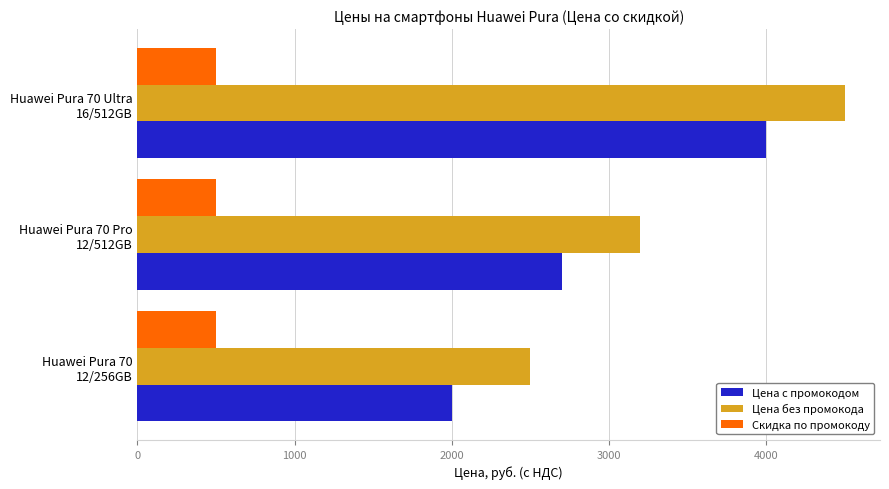

At which label does Цена без промокода reach its peak?

Huawei Pura 70 Ultra
16/512GB